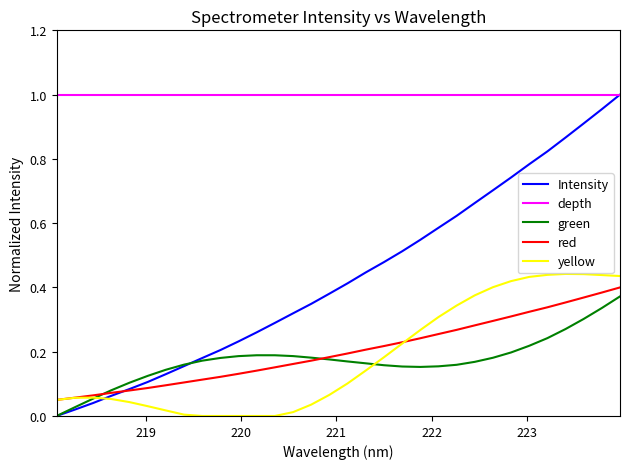

What is the sum of all values?

6.5